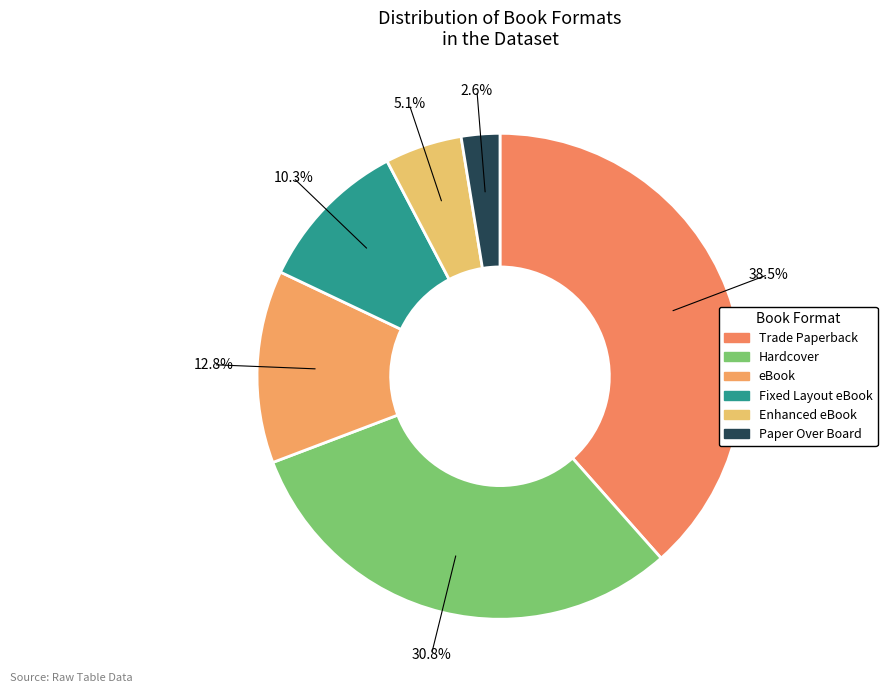

Is there a majority slice in this chart?

No